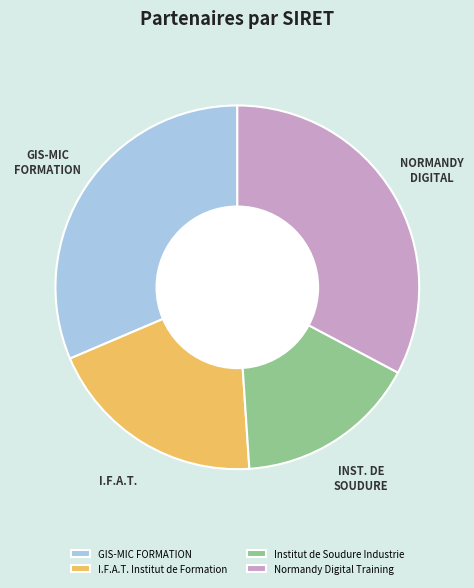

Does any single category account for the majority?

No